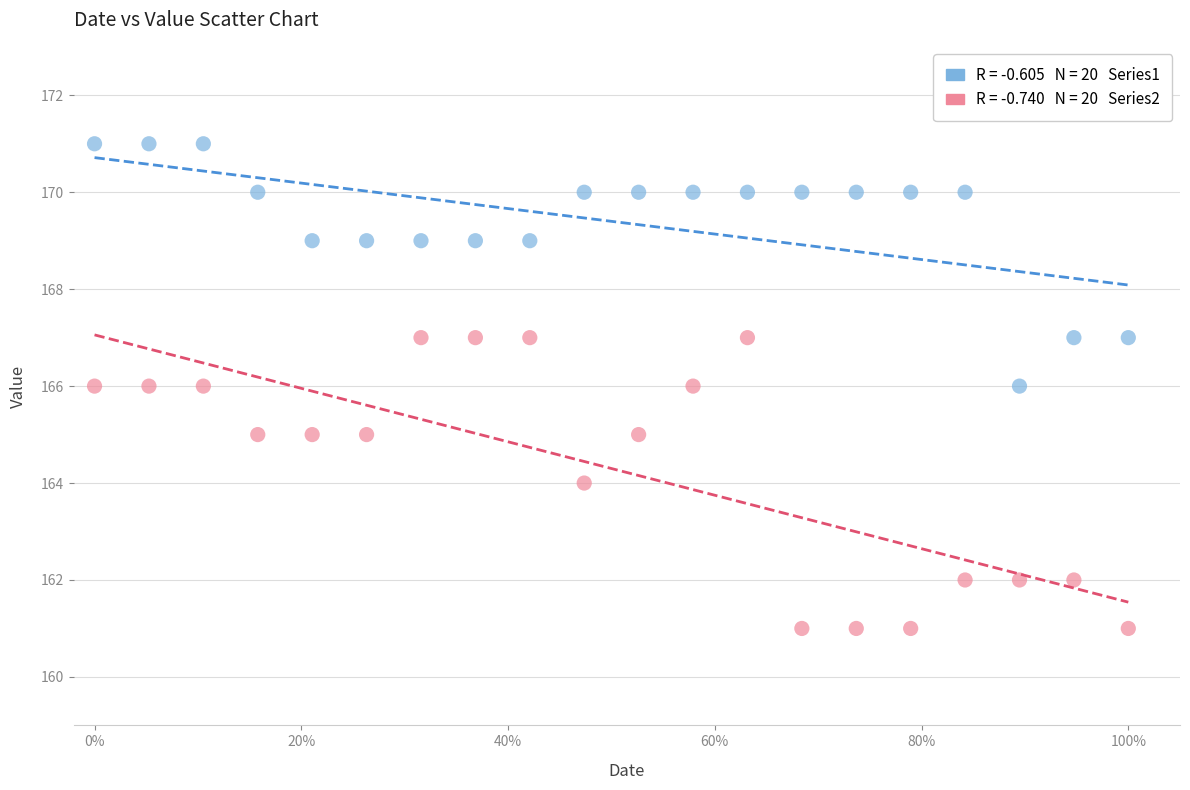

Across all data points, what is the range of Y values (max minus min)?

10